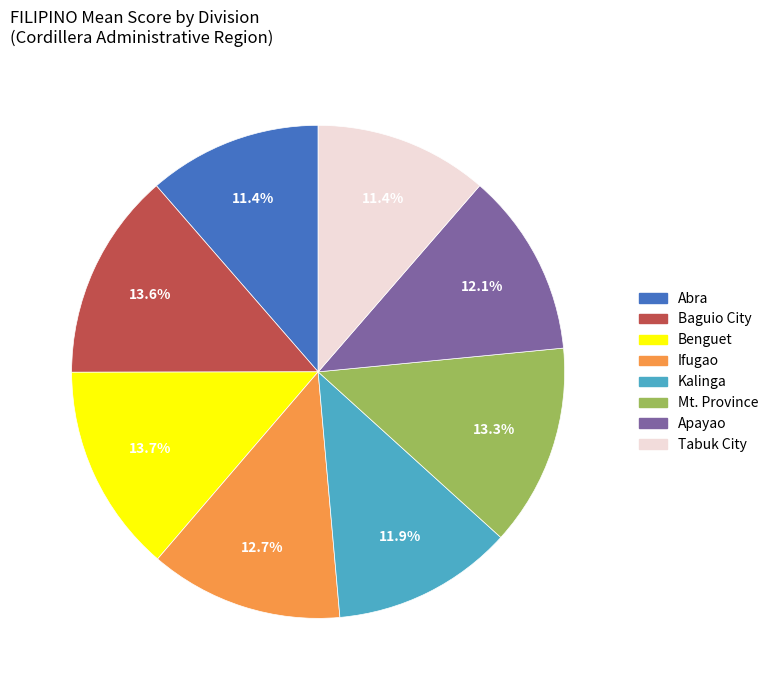

Is the sum of Mt. Province and Benguet greater than half?

No